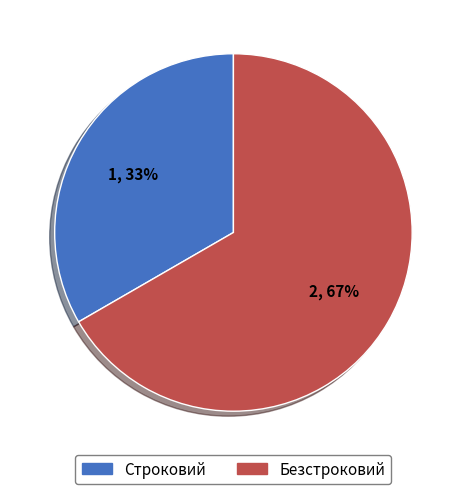

Which slice is the largest?

Безстроковий